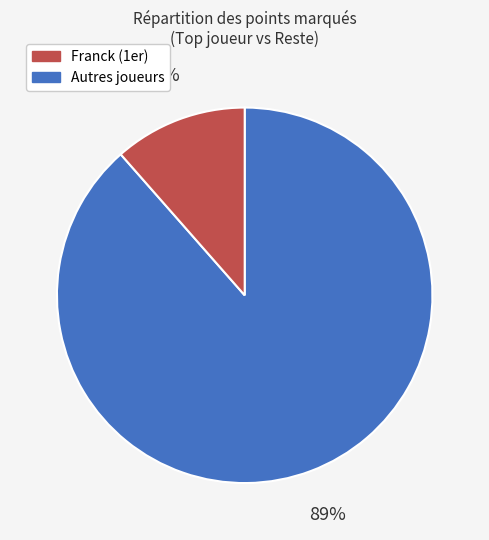

Is there a majority slice in this chart?

Yes